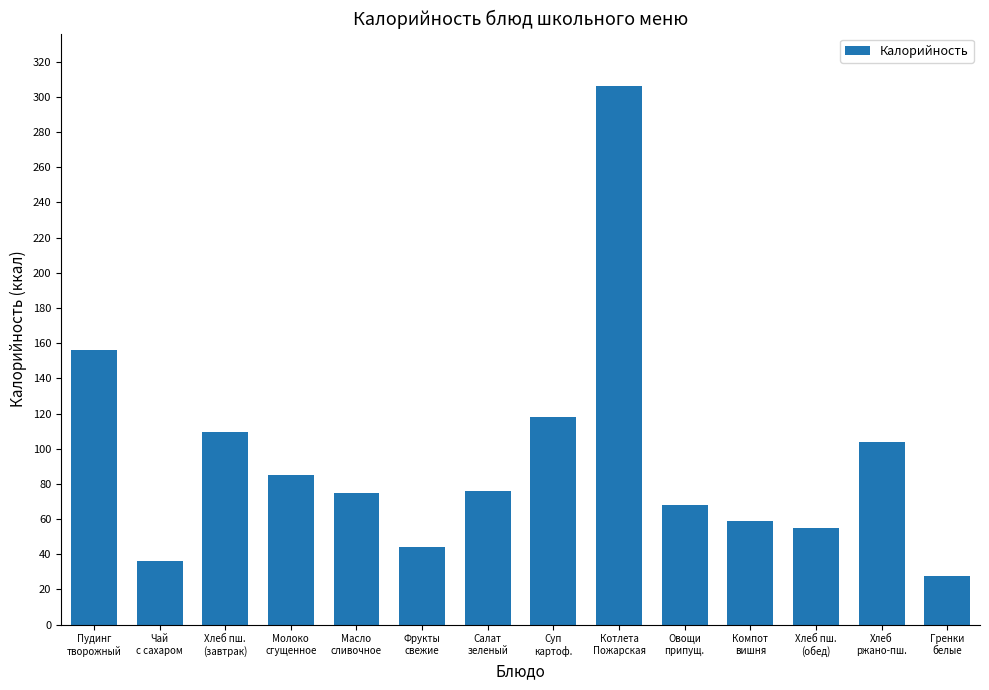

How many bars are there in total?

14